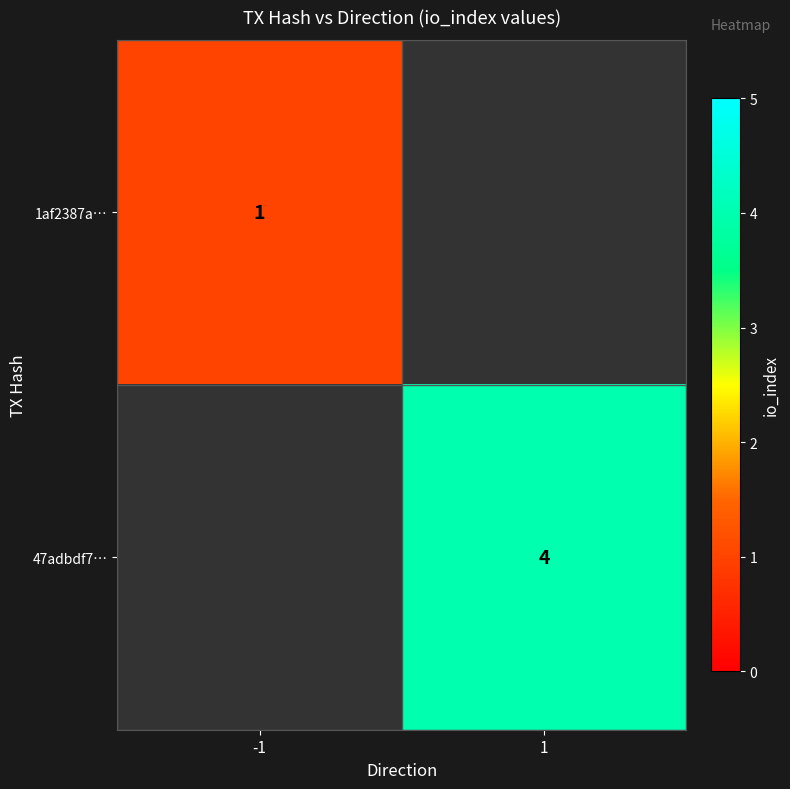

Which category has the lowest value across all series?

-1